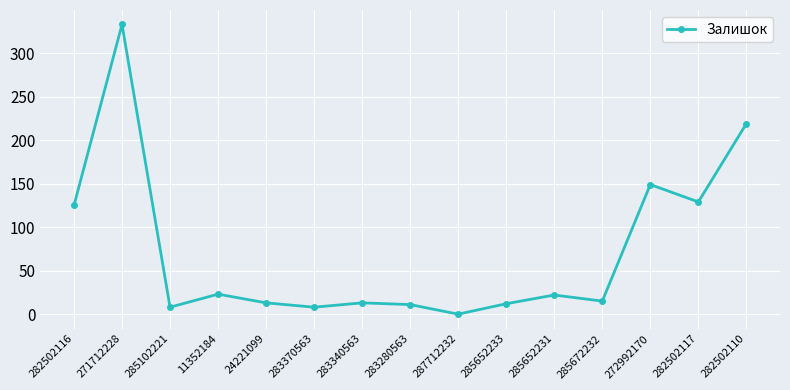

What is the ratio of the value at 283370563 to the value at 282502117?

0.1